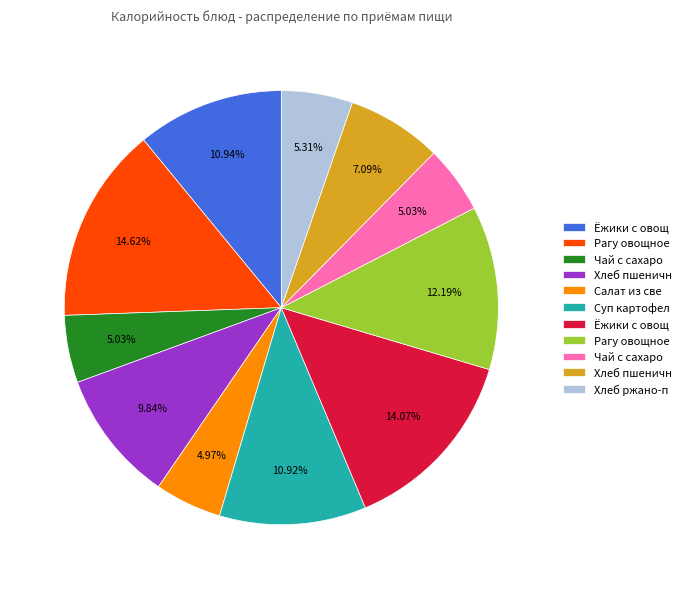

Is there a majority slice in this chart?

No